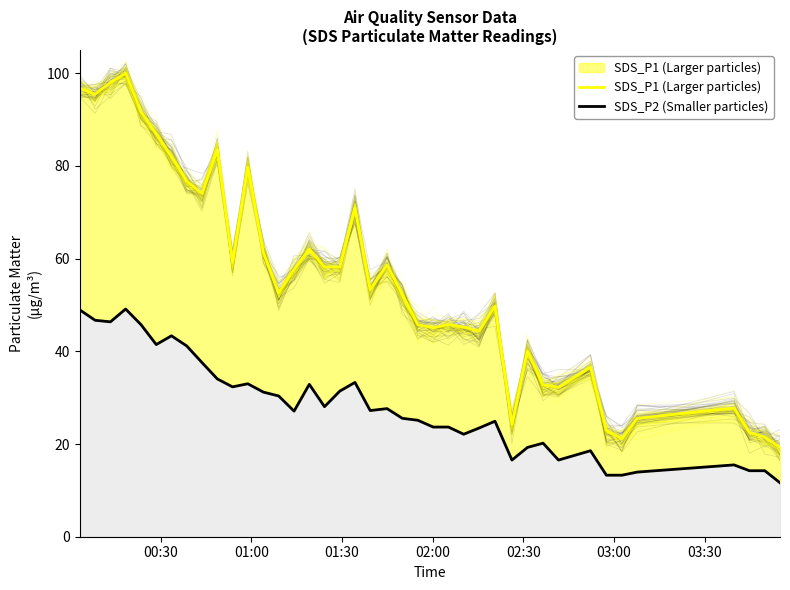

Which series has the largest total across all categories?

SDS_P1 (Larger particles)